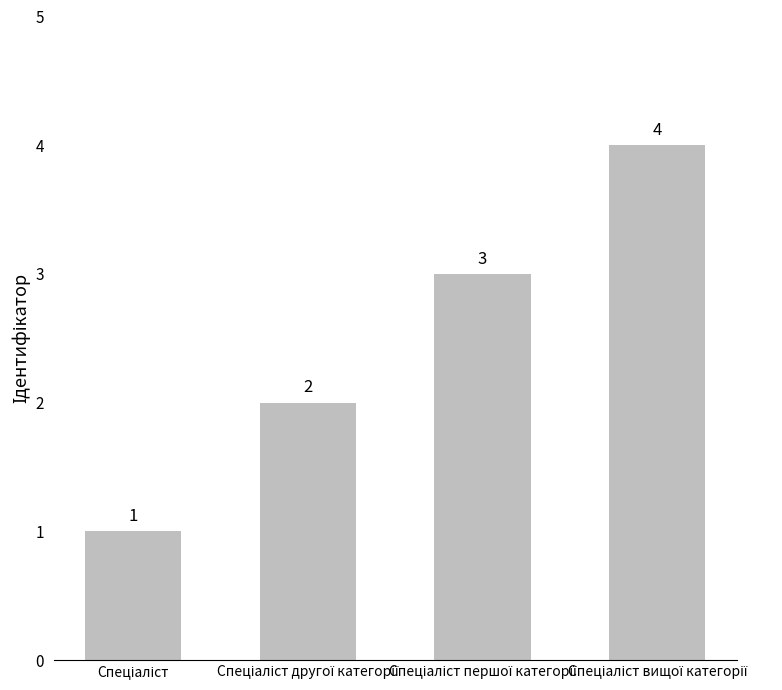

How many values are between 2 and 4?

3